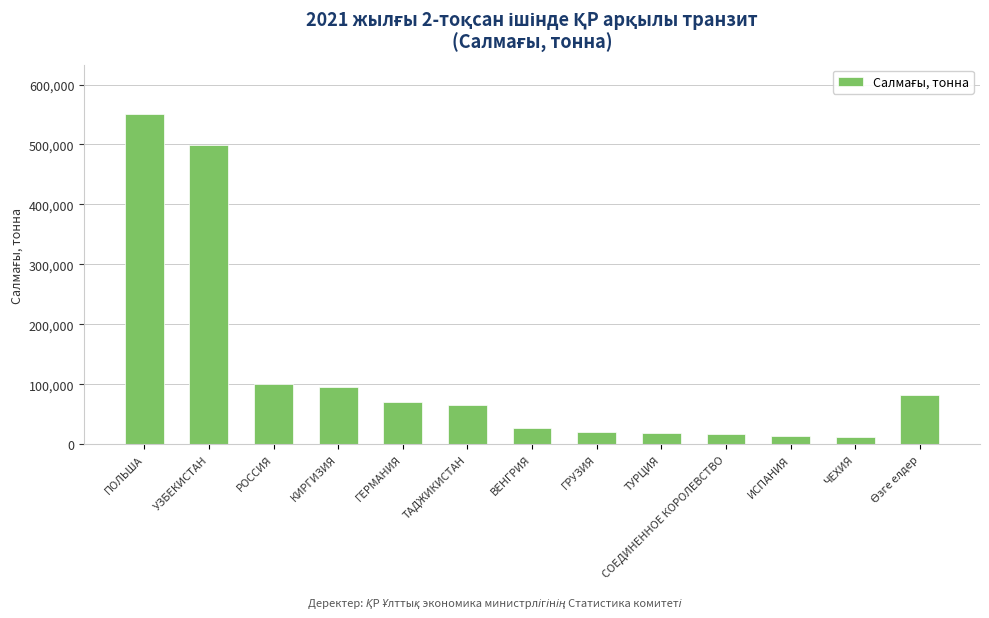

How many data points are less than 65826?

6